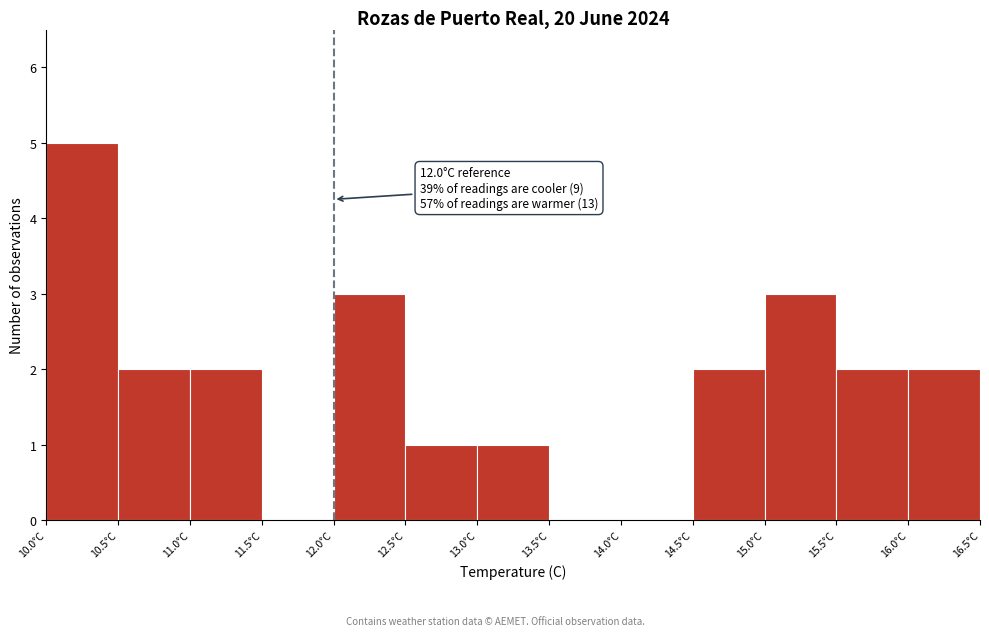

Which range on the x-axis has the tallest bar?

10.0 to 10.5